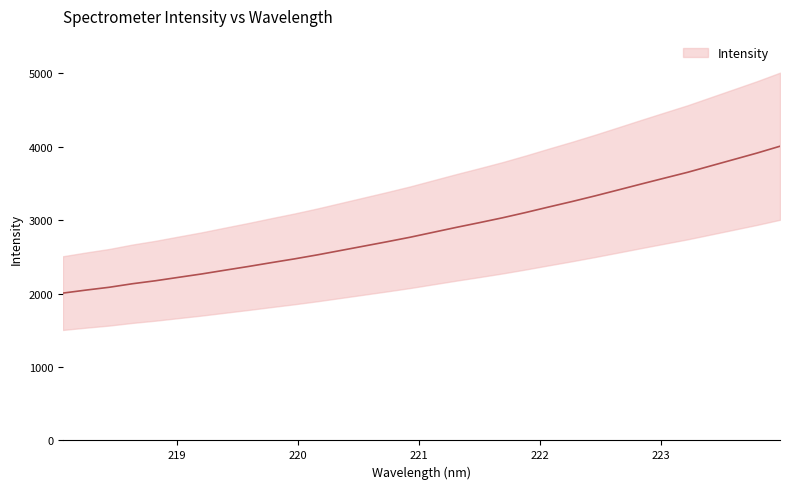

The value at 221.4993 is 3868.8. True or false?

False